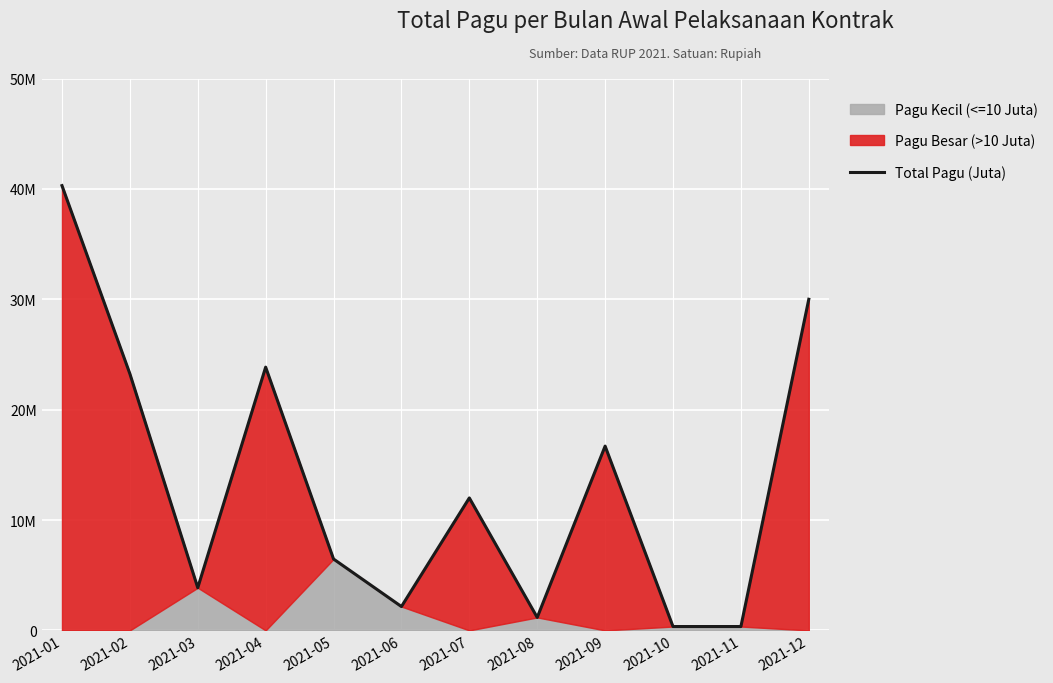

Is it true that the value at 2021-05 is 3819481?

False